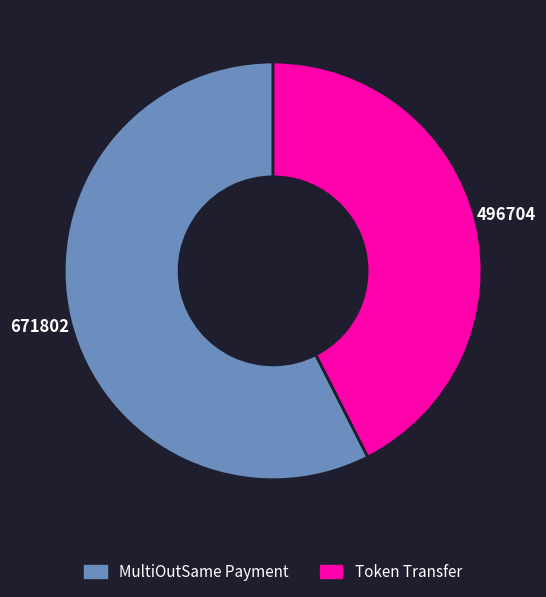

Between Token Transfer and MultiOutSame Payment, which is larger?

MultiOutSame Payment